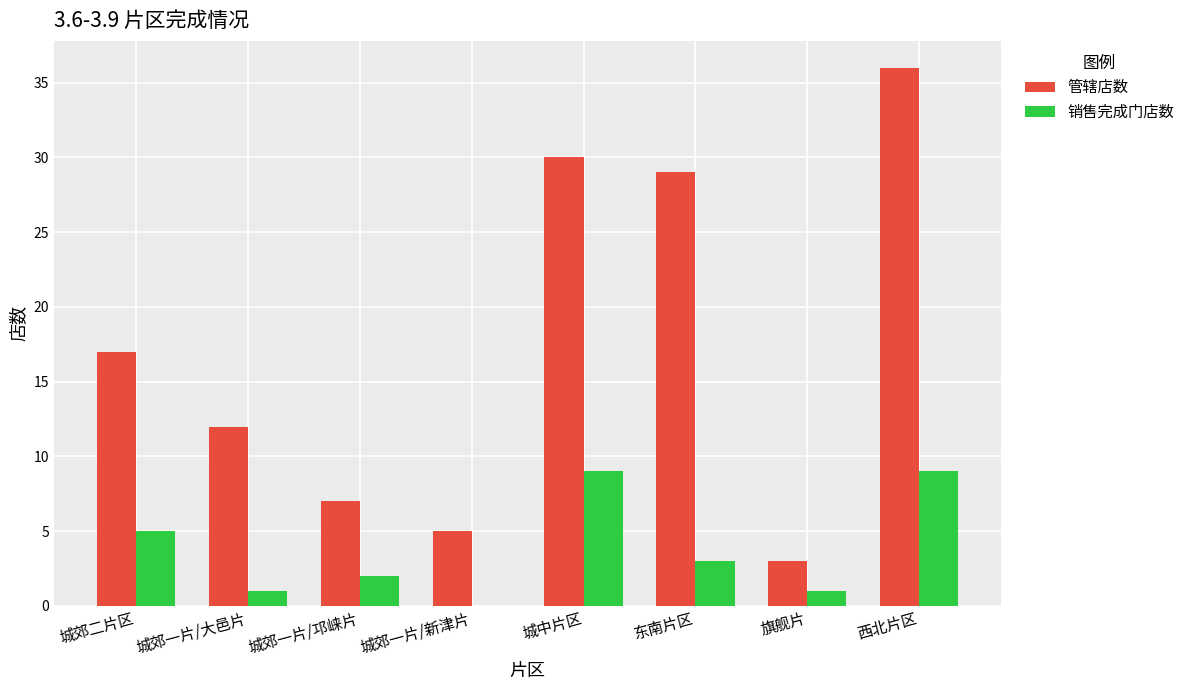

Is the value of 销售完成门店数 at 城郊一片/新津片 greater than the value of 管辖店数 at 城郊一片/大邑片?

No